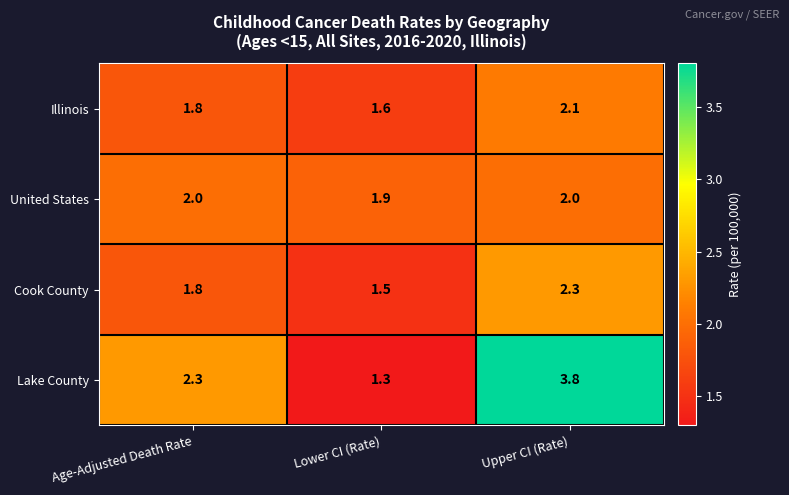

At which category is the sum across all series the highest?

Upper CI (Rate)